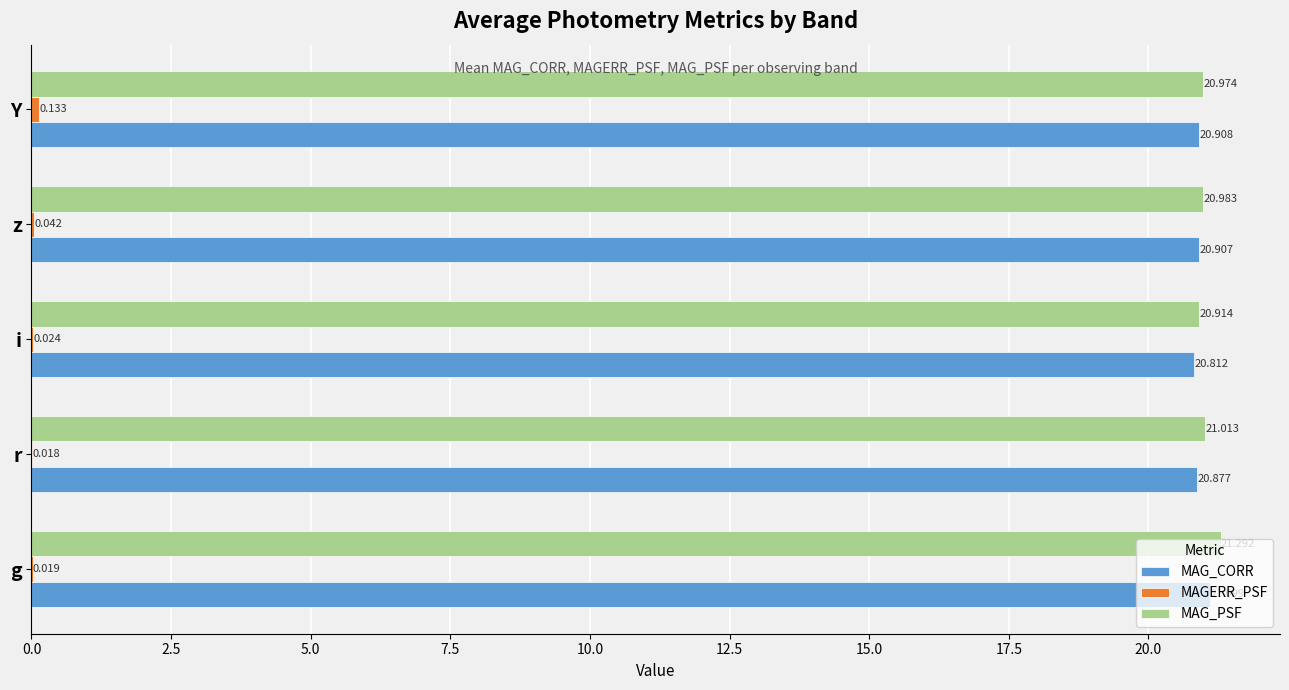

Is the value of MAG_CORR at r greater than the value of MAG_PSF at i?

No